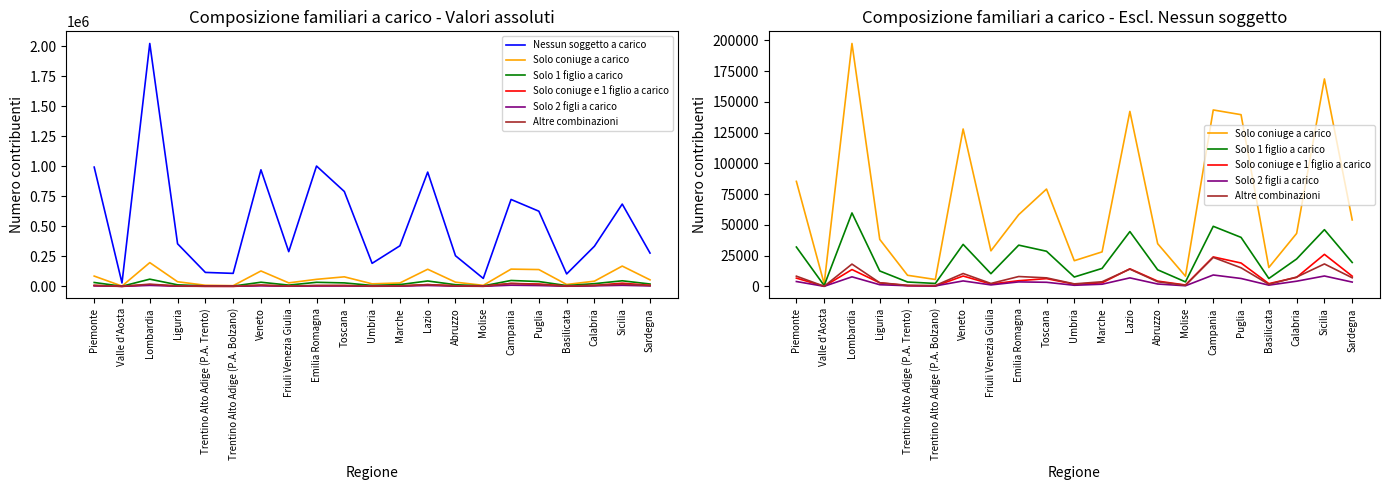

Is it true that Solo 2 figli a carico equals 626 at Trentino Alto Adige (P.A. Trento)?

True